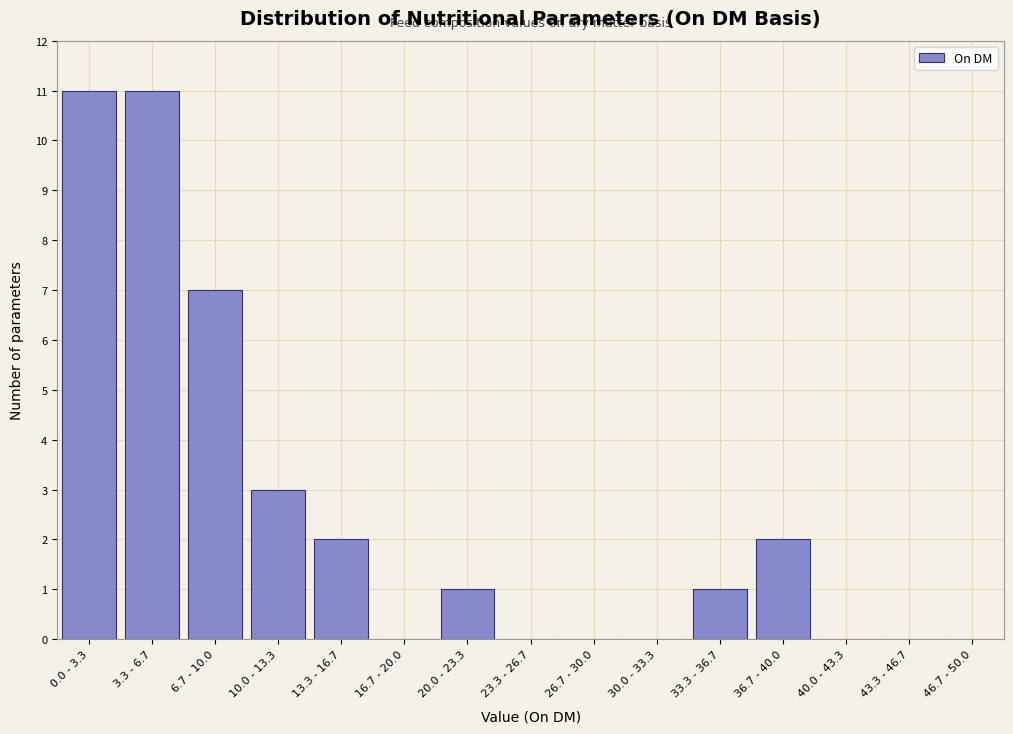

Reading right to left, extract all data points from this chart.

46.7 - 50.0=0	43.3 - 46.7=0	40.0 - 43.3=0	36.7 - 40.0=2	33.3 - 36.7=1	30.0 - 33.3=0	26.7 - 30.0=0	23.3 - 26.7=0	20.0 - 23.3=1	16.7 - 20.0=0	13.3 - 16.7=2	10.0 - 13.3=3	6.7 - 10.0=7	3.3 - 6.7=11	0.0 - 3.3=11